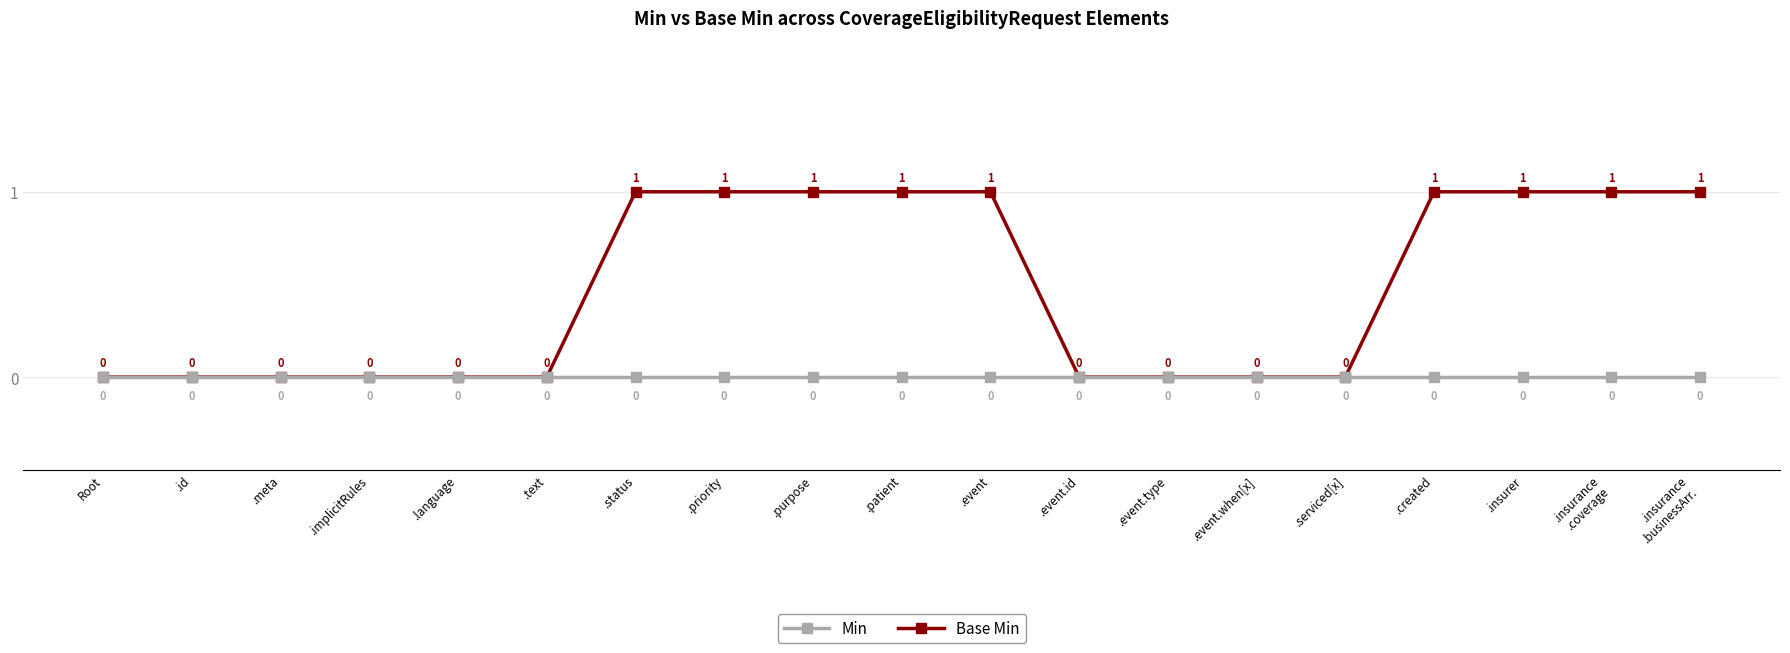

The value of Base Min at .insurance
.businessArr. is 2. True or false?

False